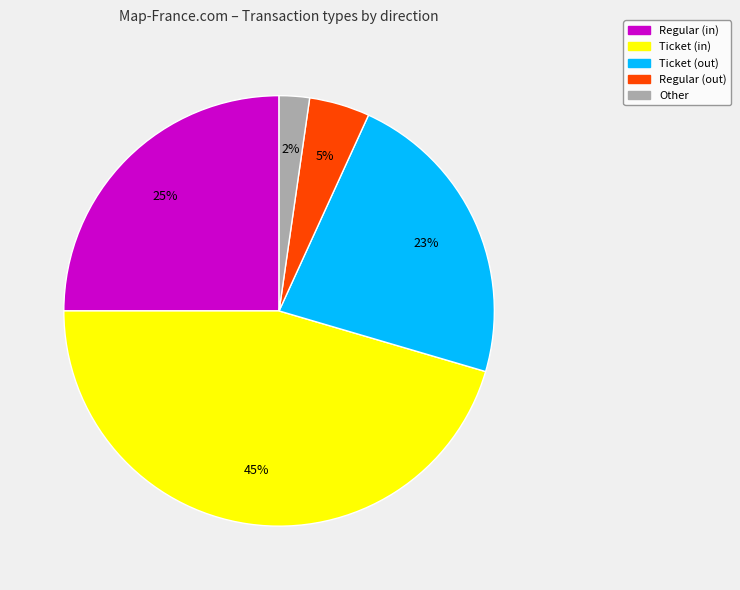

Which category has the biggest portion of the pie?

Ticket (in)